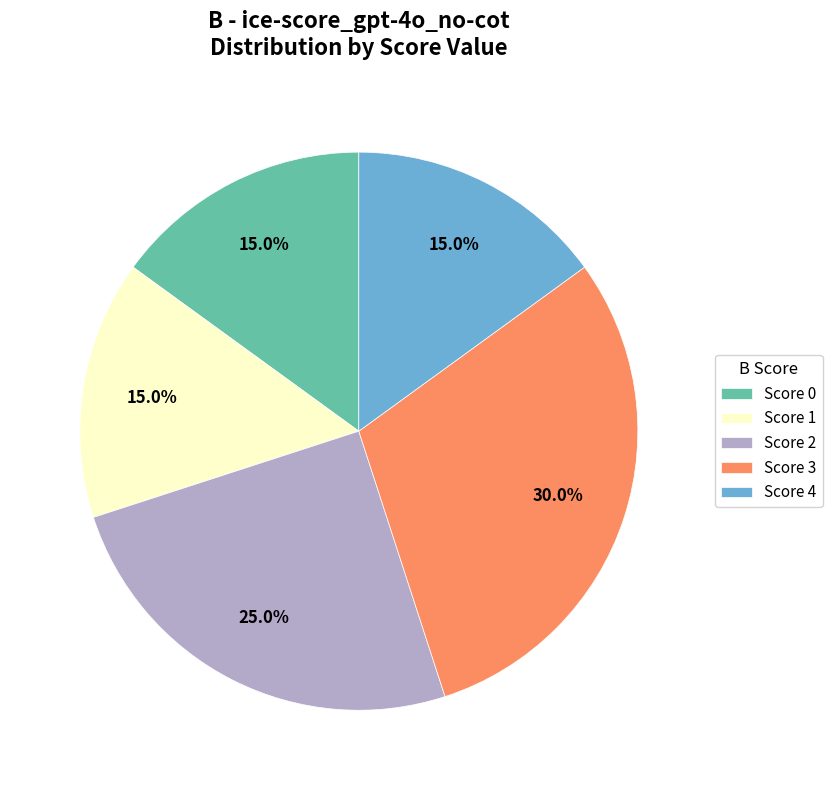

Approximately how many times larger is the value at Score 3 compared to Score 0?

2.0